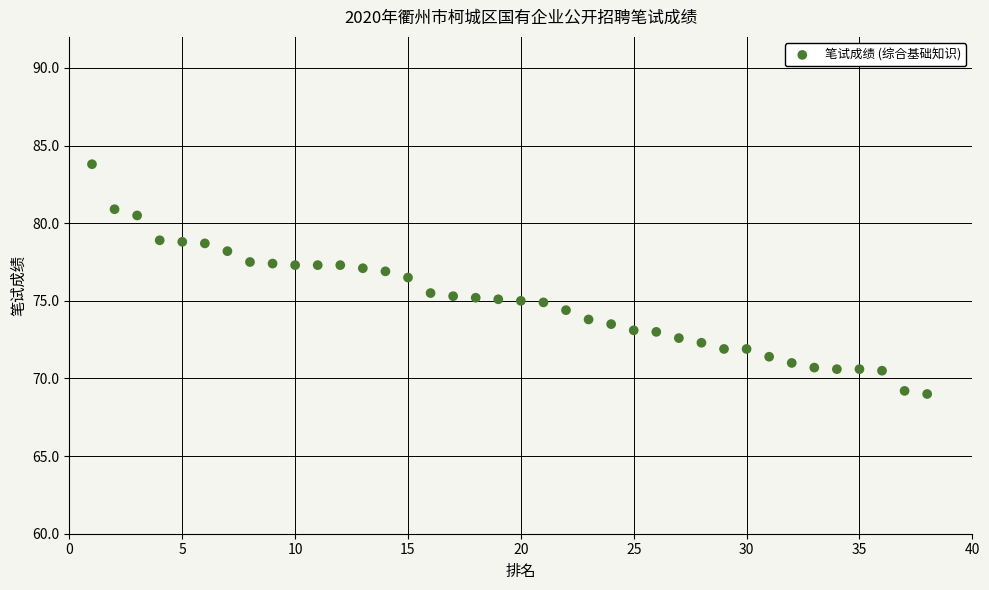

What is the range of Y values (max minus min)?

14.8